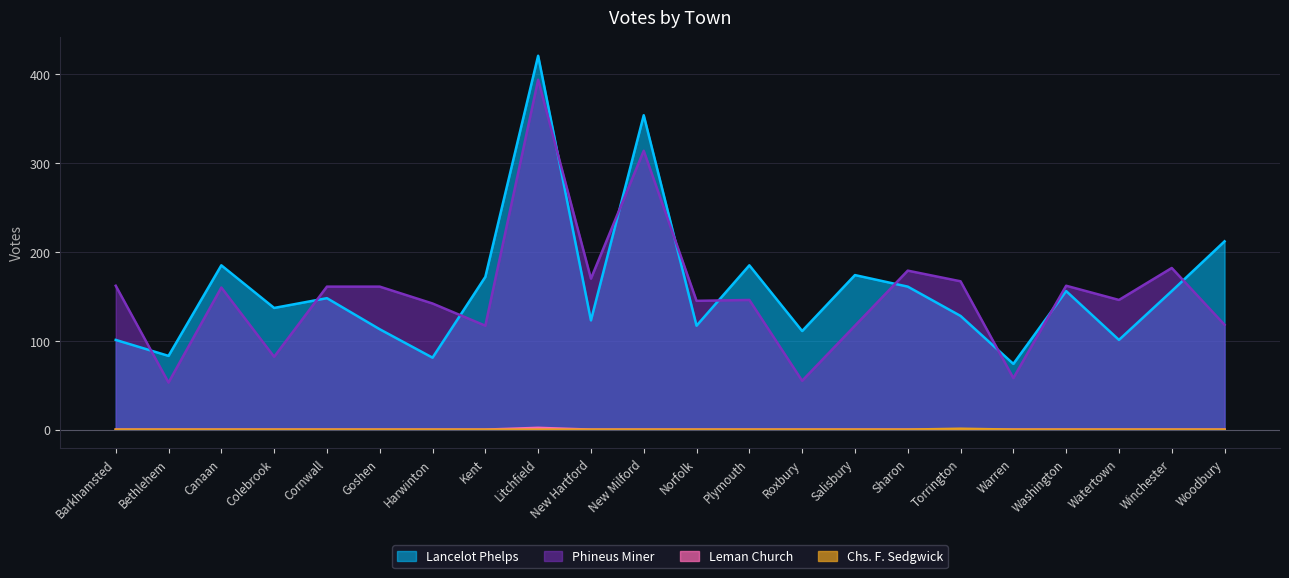

What position from the right is Winchester?

2